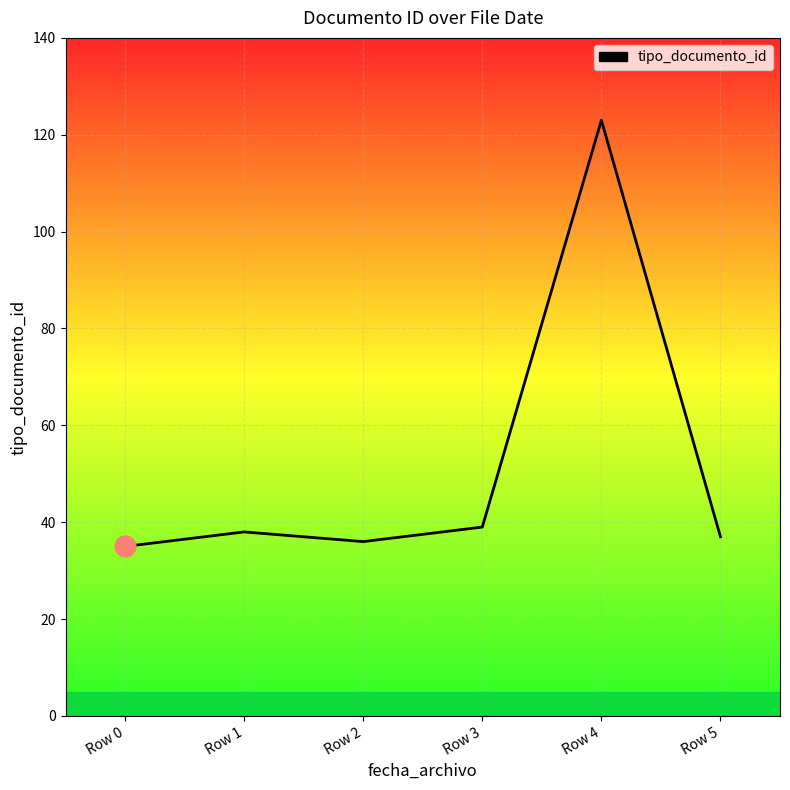

What is the change in value from Row 1 to Row 3?

+1